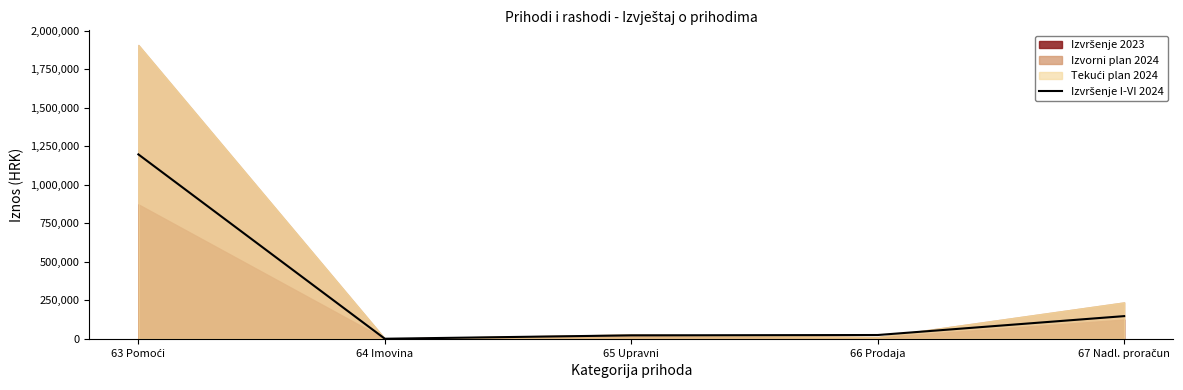

The chart shows a value of 708.2 at 64 Imovina. True or false?

True